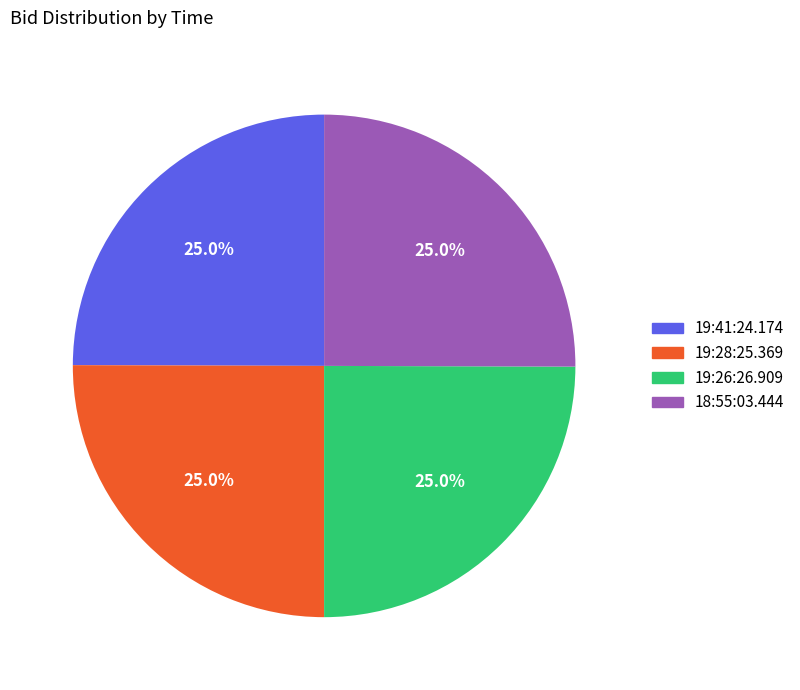

What is the total percentage of 18:55:03.444 and 19:26:26.909?

50.0%